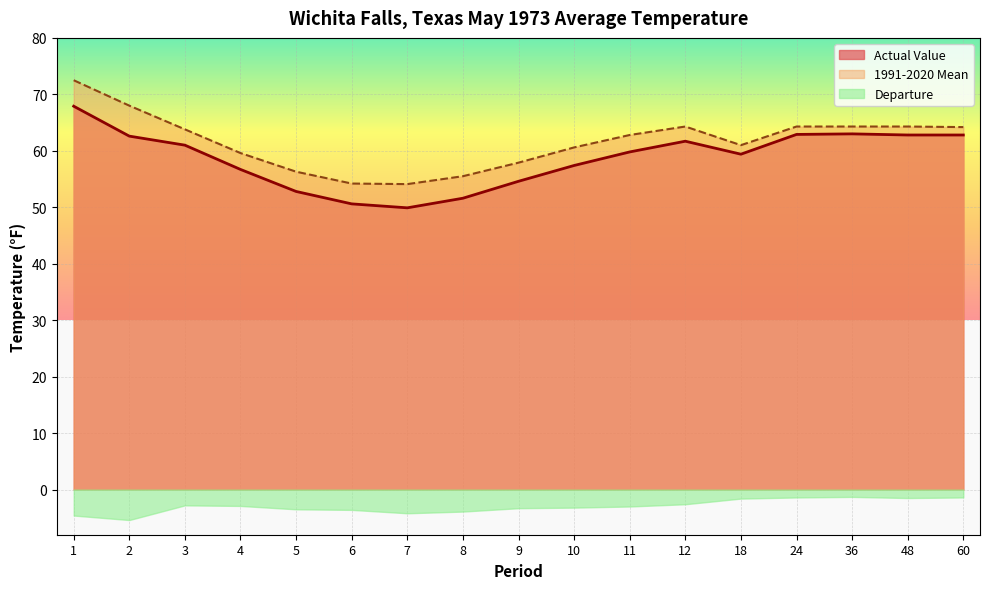

What is the total value across all series at 9?

109.2